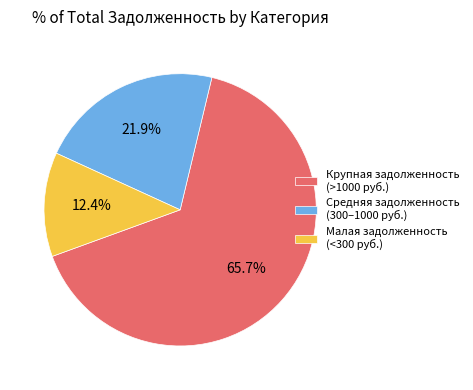

Which slice represents more than half of the pie?

Крупная задолженность (>1000 руб.)